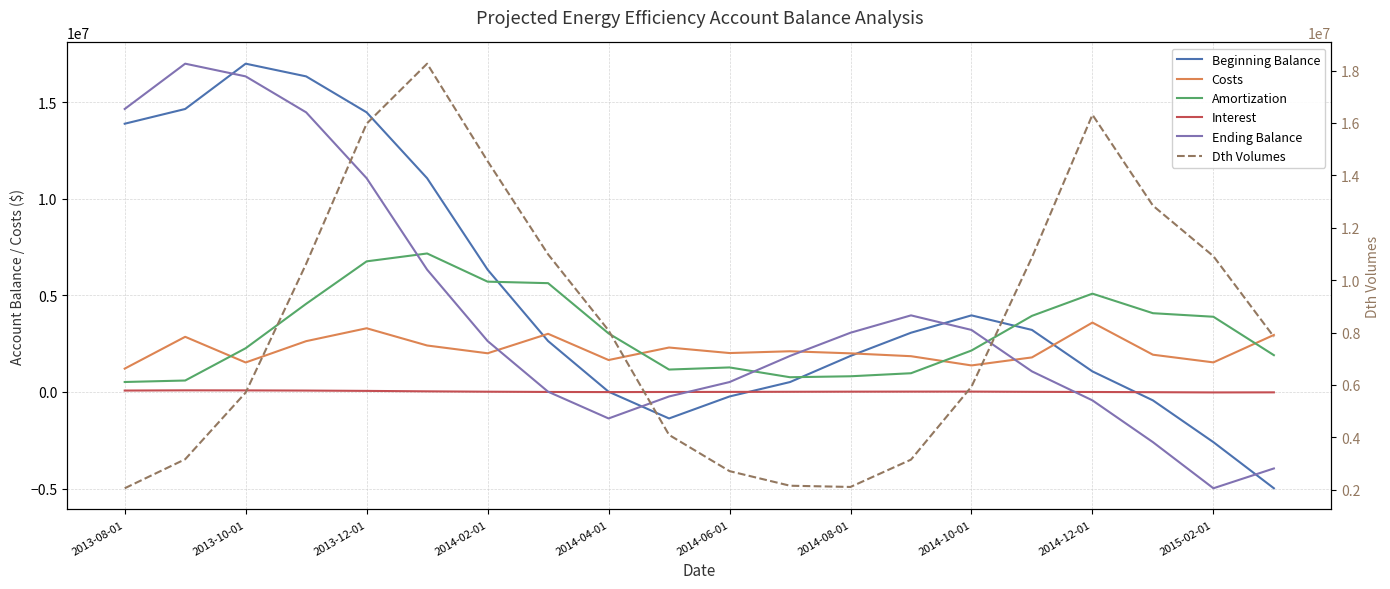

How many series are shown in this chart?

6